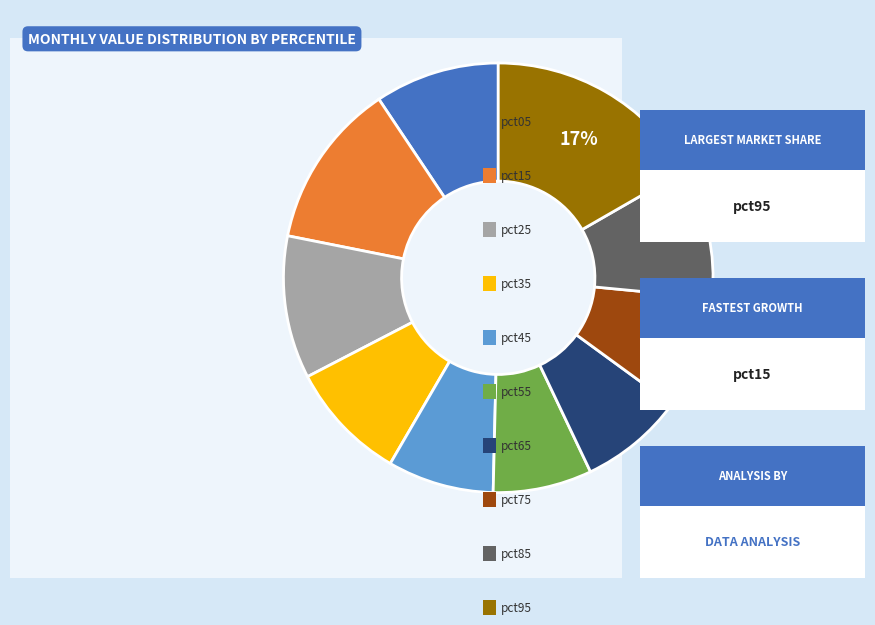

Is there any slice that represents more than half of the pie?

No